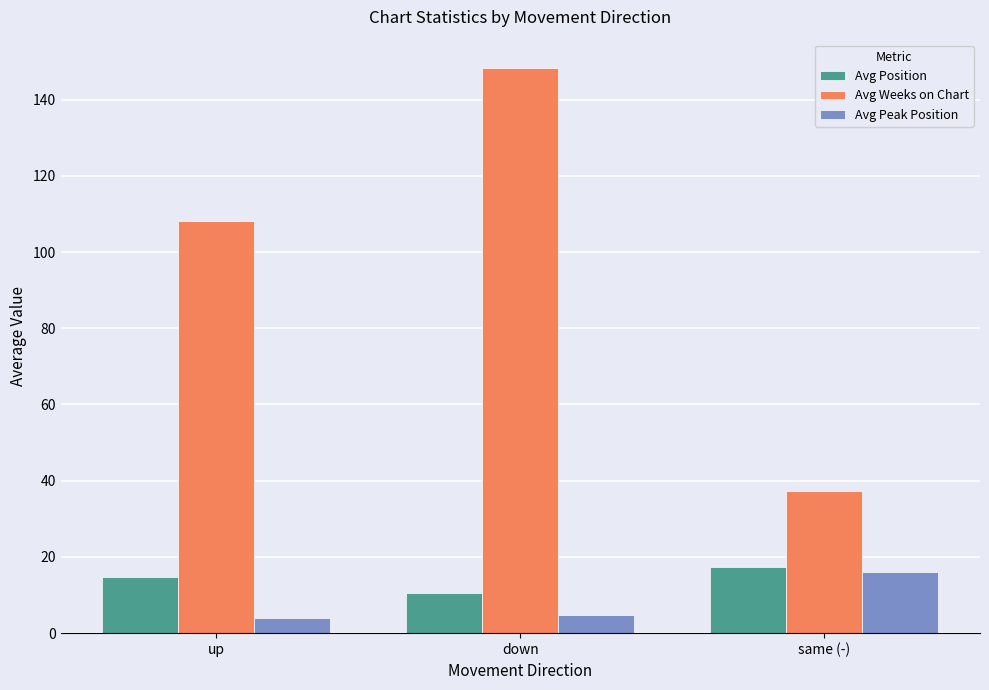

Between down and same (-), which series saw the biggest shift?

Avg Weeks on Chart